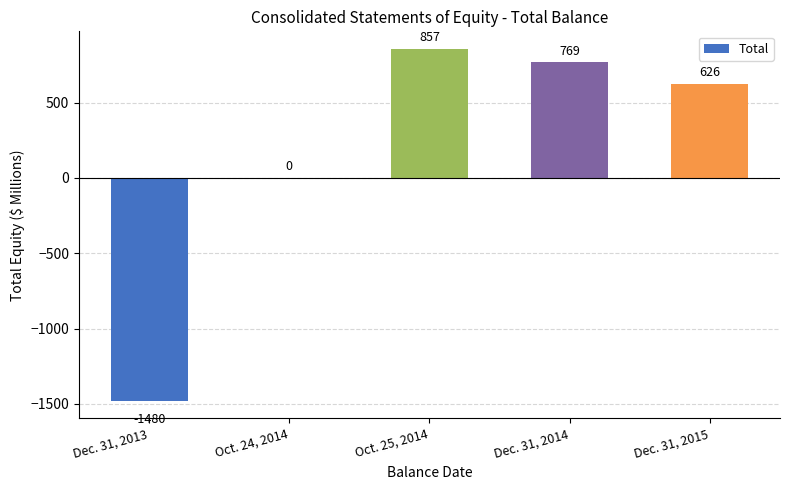

The value at Oct. 24, 2014 is -1398. True or false?

False